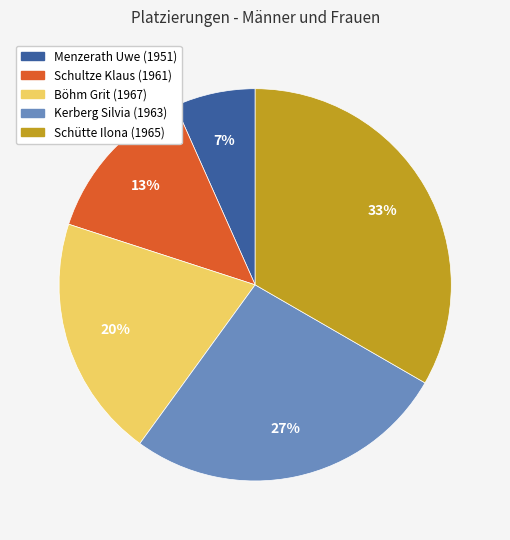

How many segments does this pie chart have?

5